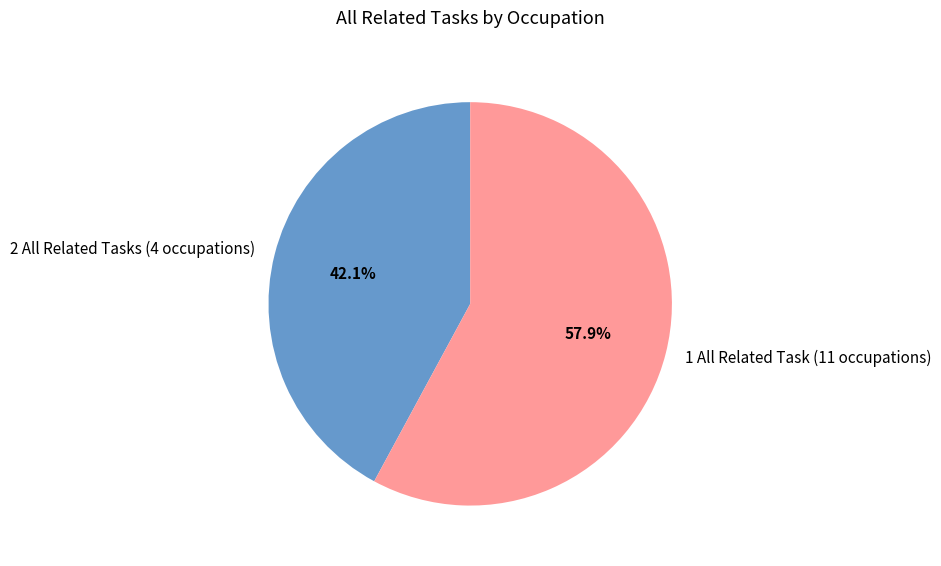

Which category accounts for the majority?

1 All Related Task (11 occupations)